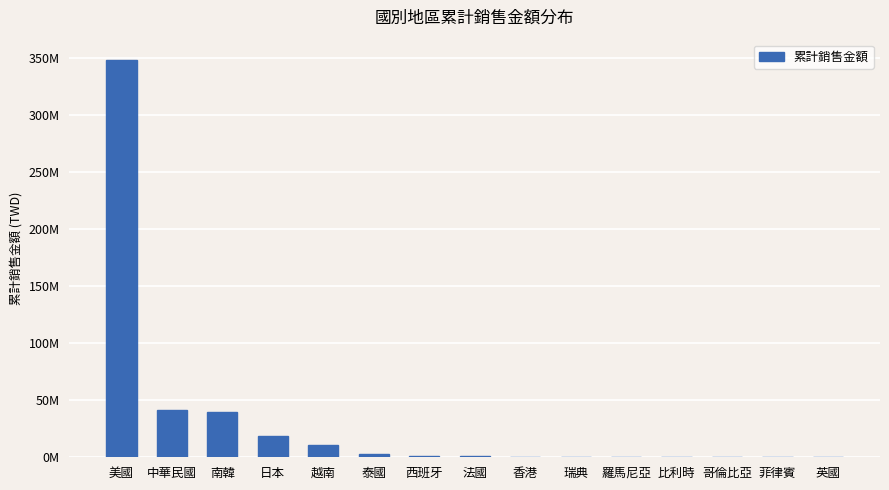

Reading right to left, what are all the values shown in this chart?

34280	51863	188770	190140	315370	452466	507896	1068377	1527874	2897572	10579944	18560438	39895074	41350937	348553855